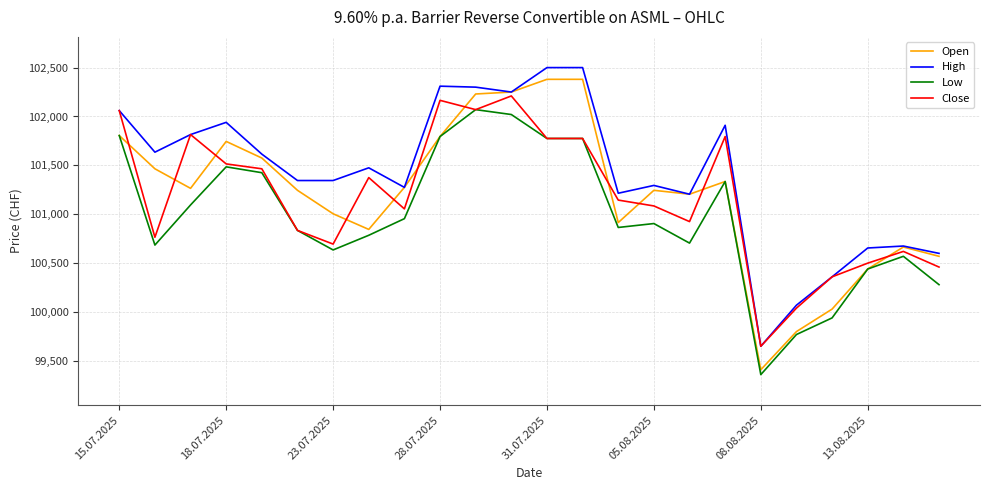

Which series ends up on top after the final intersection of Close and Open?

Open